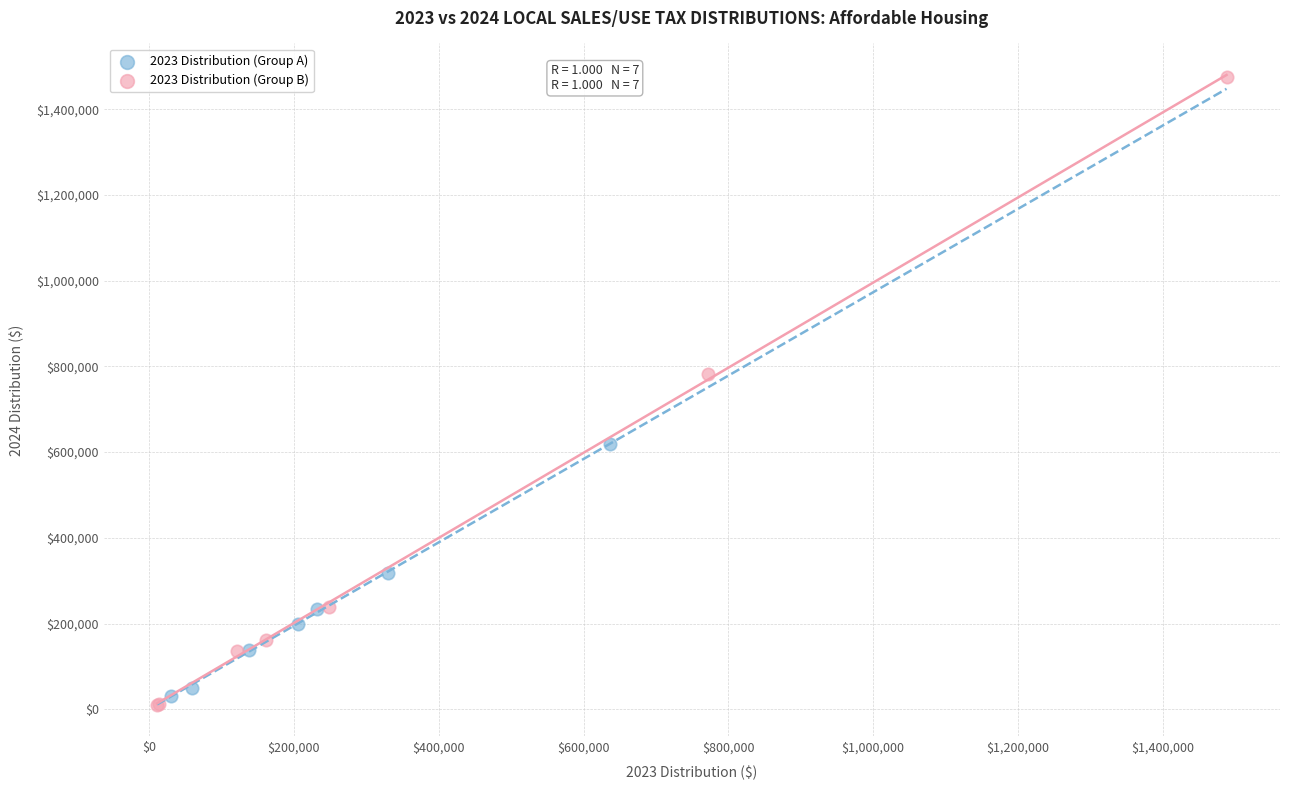

Which series reaches the minimum Y coordinate?

2023 Distribution (Group B)